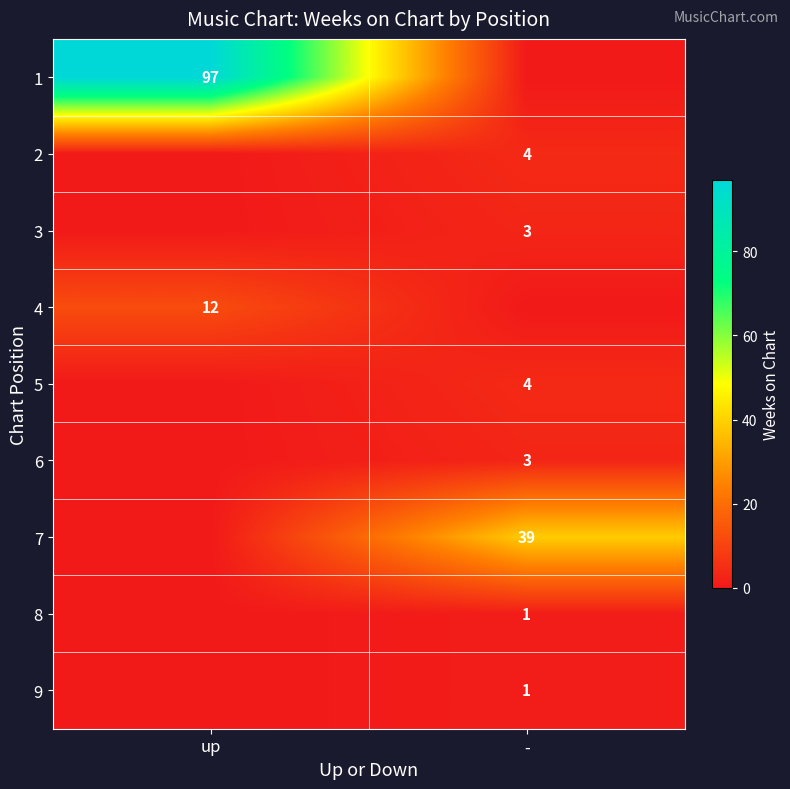

What is the total value across all series at -?

55